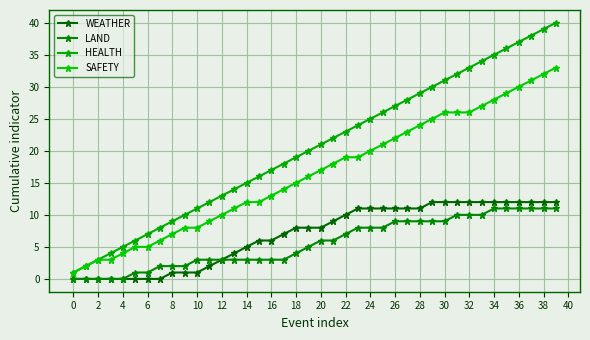

How many lines are shown in the chart?

4